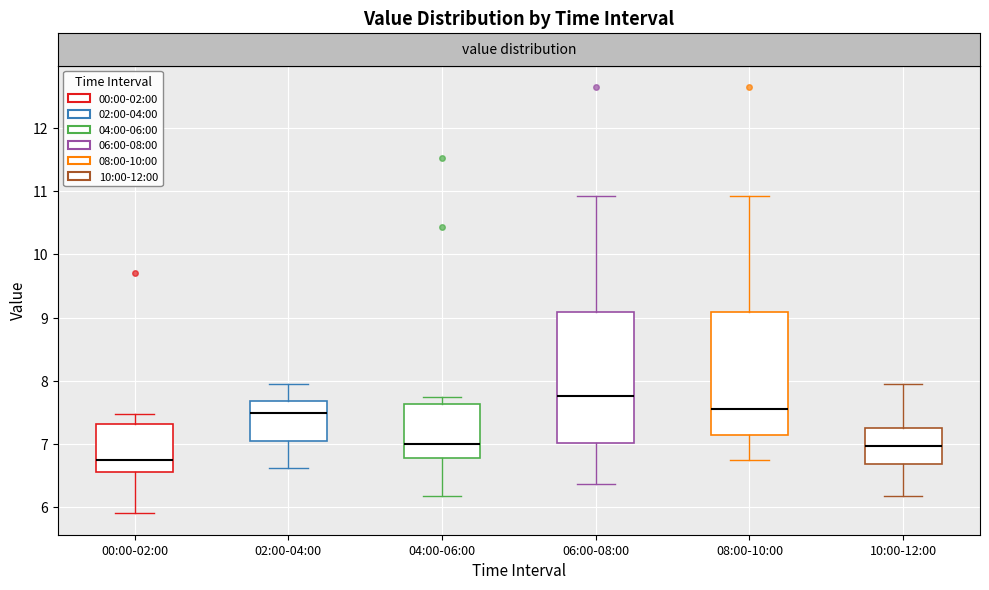

Where does the upper whisker of the box for 04:00-06:00 end on the y-axis? The values are not printed on the chart, so give them approximately, as read against the axis.

7.8